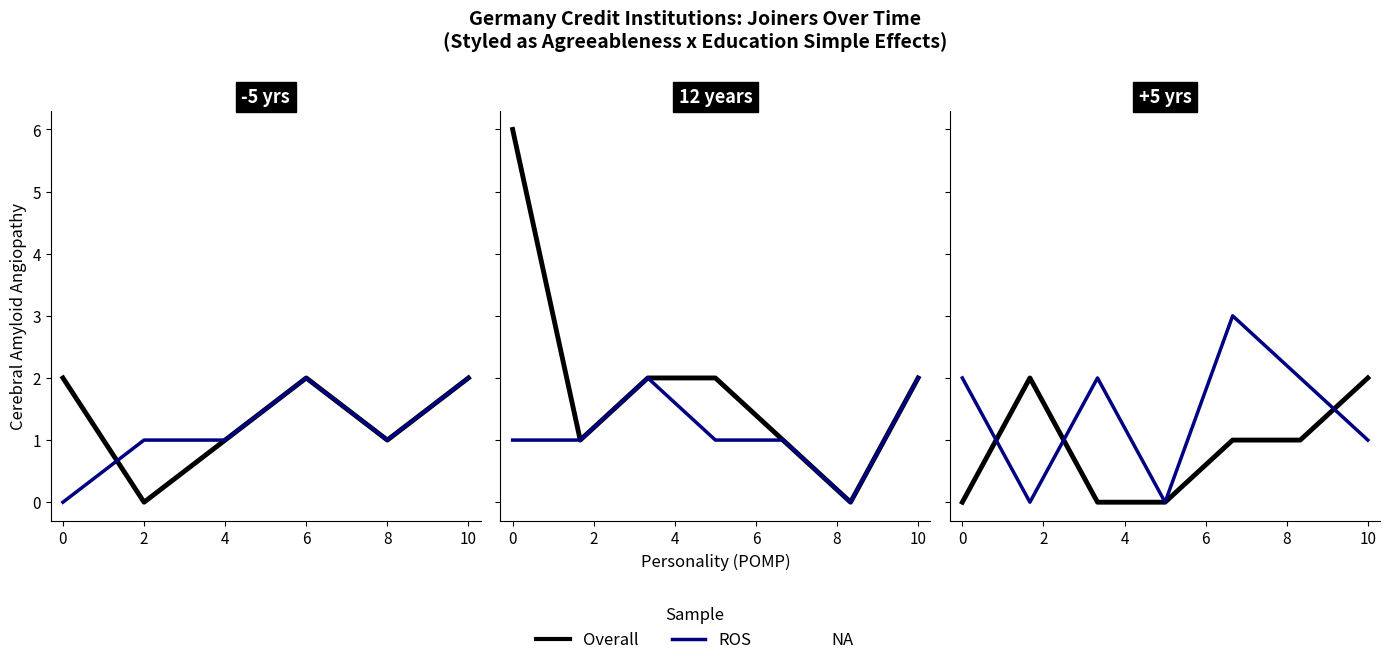

Rank the series at 6 from lowest to highest value.

Overall, ROS